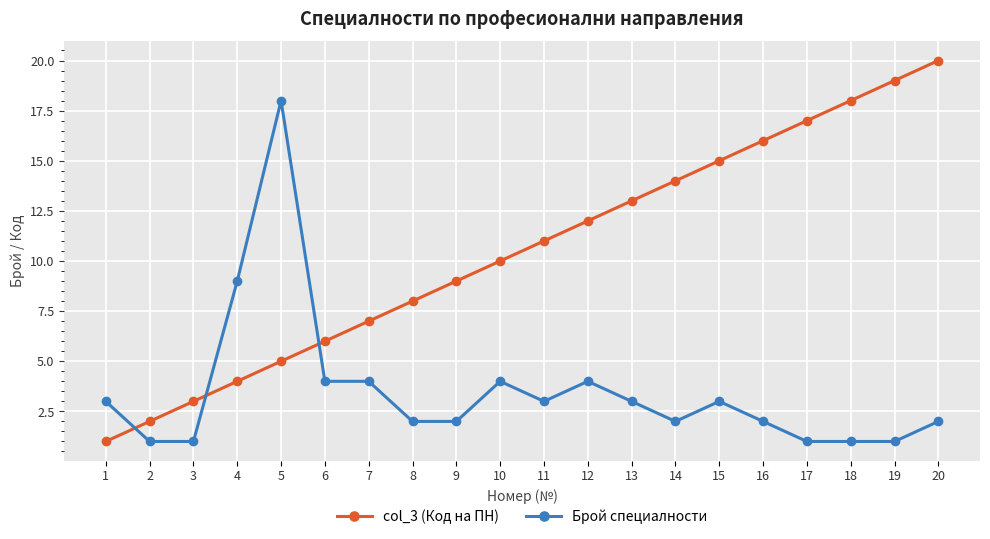

How many values in the col_3 (Код на ПН) series are below 11?

10